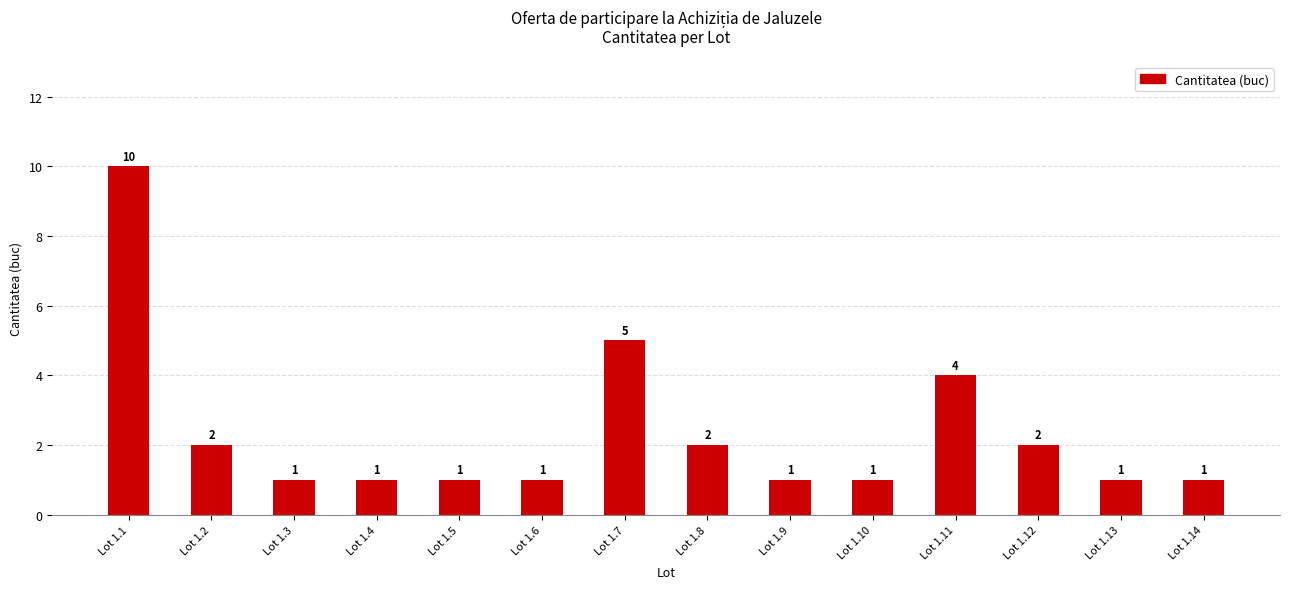

Count the values in the range 1 to 2.

11